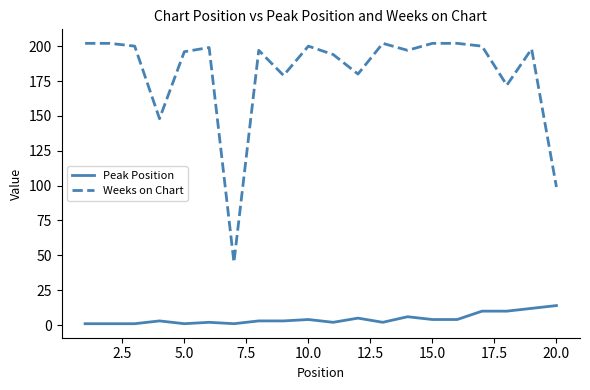

List the series in order of their overall mean, highest first.

Weeks on Chart, Peak Position